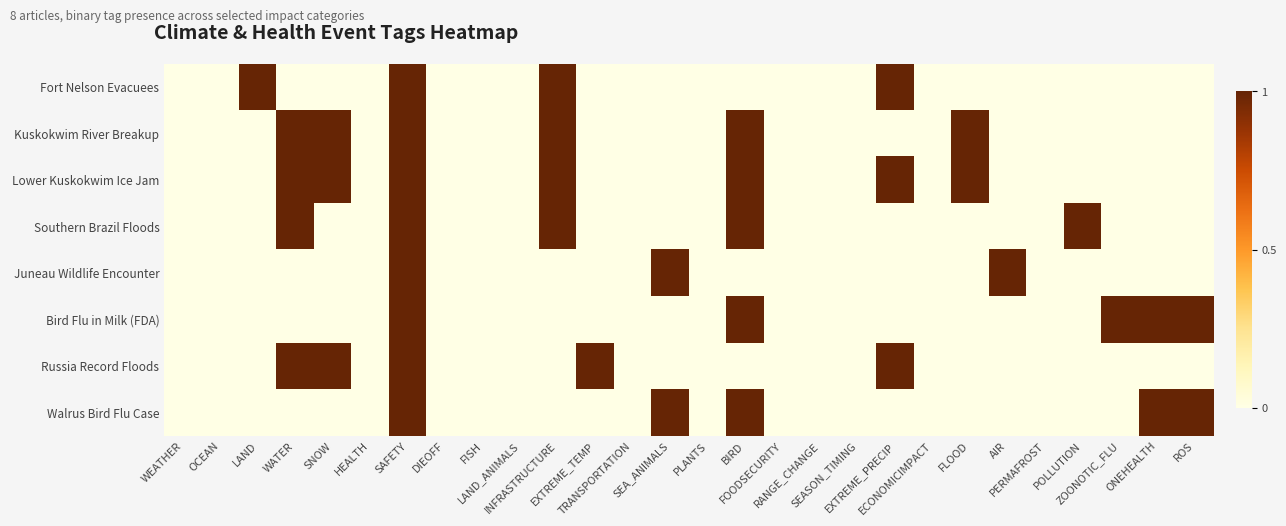

Rank the series by their maximum value, from lowest to highest.

Fort Nelson Evacuees, Kuskokwim River Breakup, Lower Kuskokwim Ice Jam, Southern Brazil Floods, Juneau Wildlife Encounter, Bird Flu in Milk (FDA), Russia Record Floods, Walrus Bird Flu Case